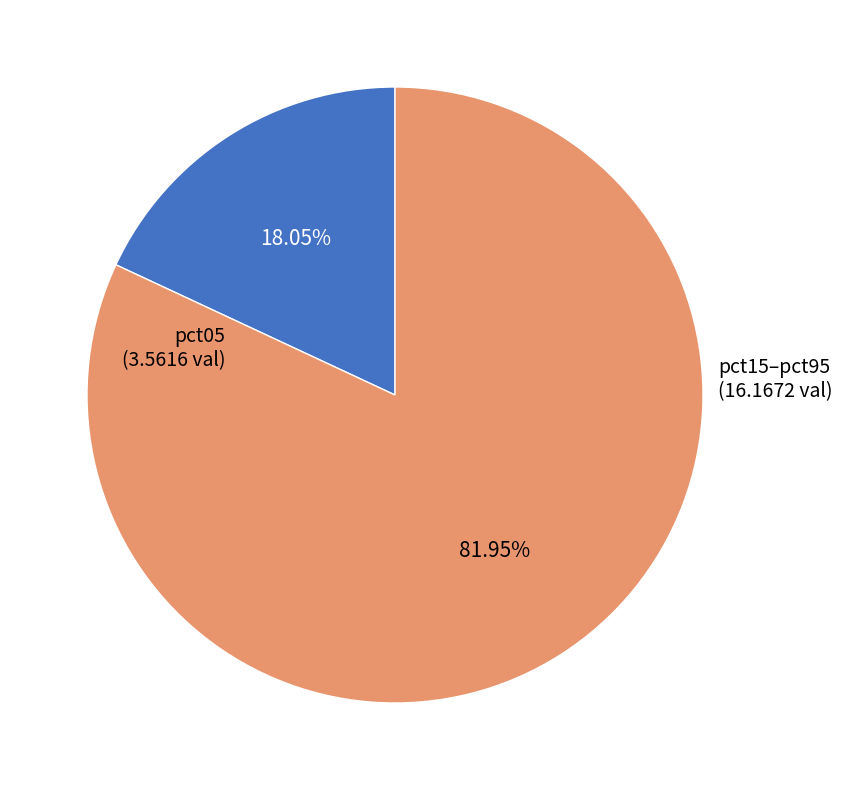

How many slices are in this pie chart?

2